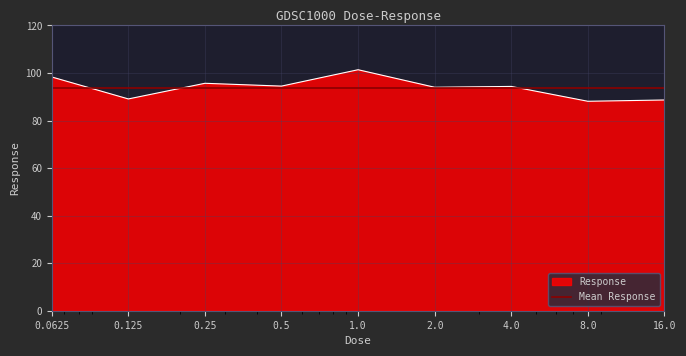

How many data points are less than 94?

4